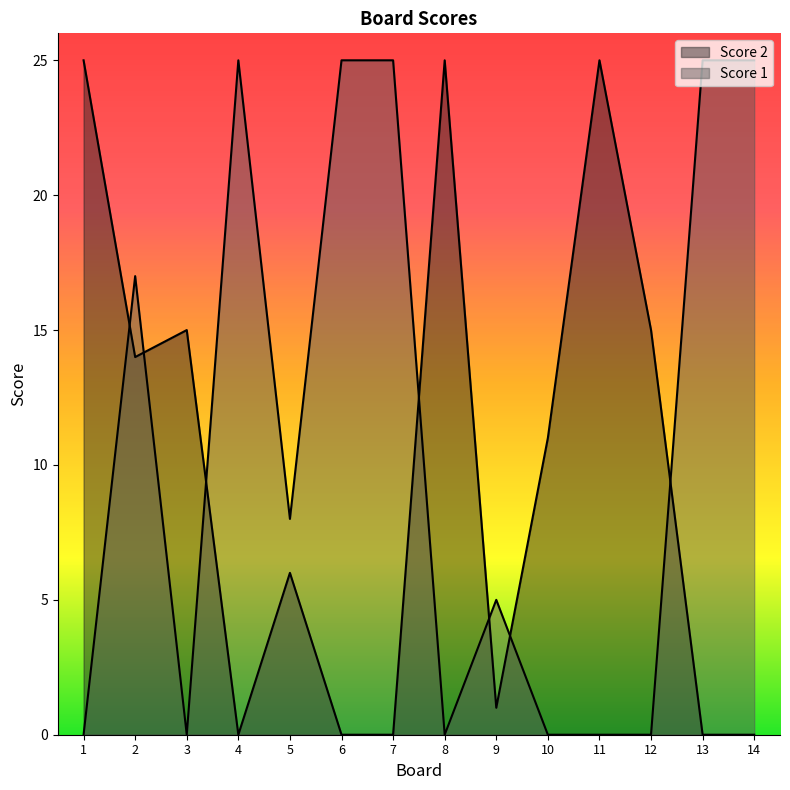

Between 5 and 8, which series saw the biggest shift?

Score 2